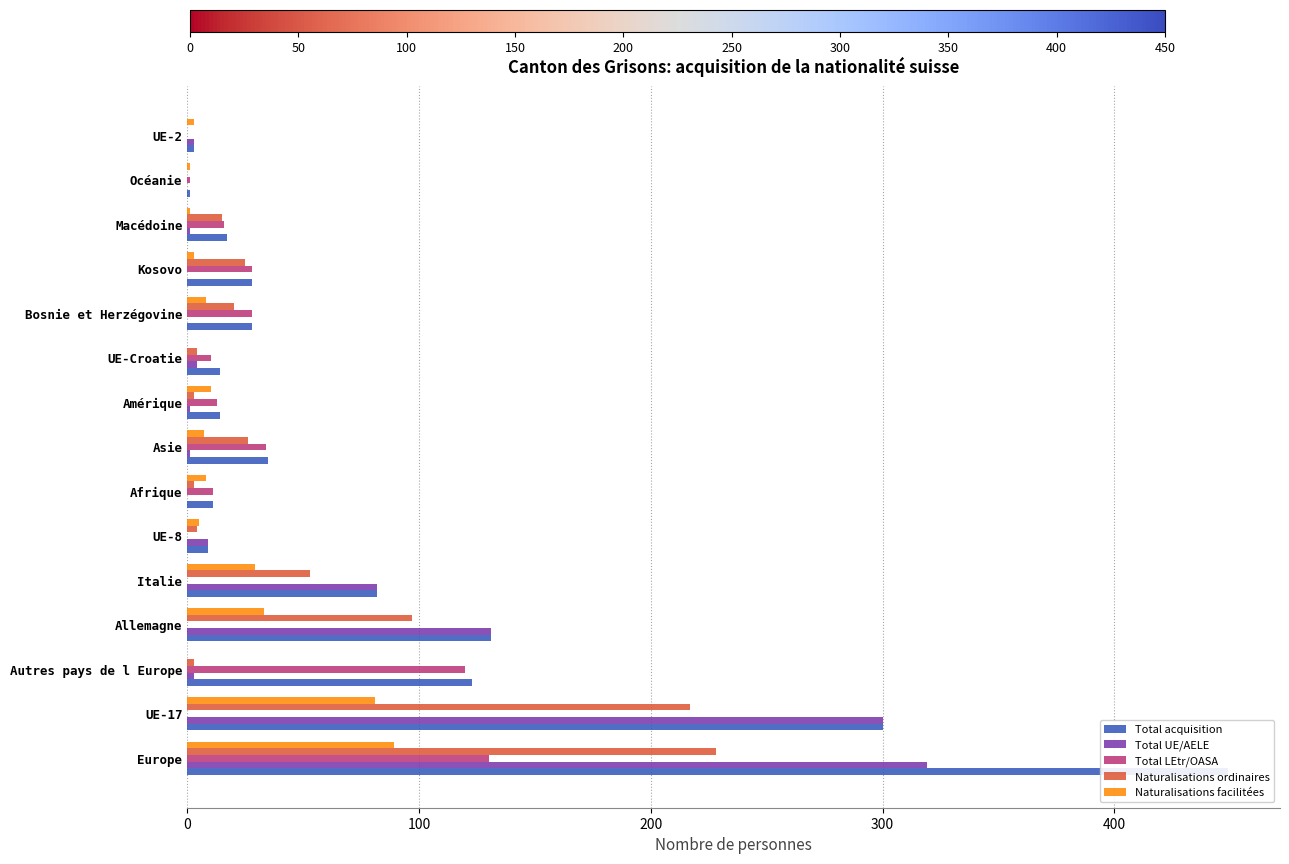

Reading left to right, extract all data points from this chart.

Total acquisition: 449	300	123	131	82	9	11	35	14	14	28	28	17	1	3
Total UE/AELE: 319	300	3	131	82	9	0	1	1	4	0	0	1	0	3
Total LEtr/OASA: 130	0	120	0	0	0	11	34	13	10	28	28	16	1	0
Naturalisations ordinaires: 228	217	3	97	53	4	3	26	3	4	20	25	15	0	0
Naturalisations facilitées: 89	81	0	33	29	5	8	7	10	0	8	3	1	1	3